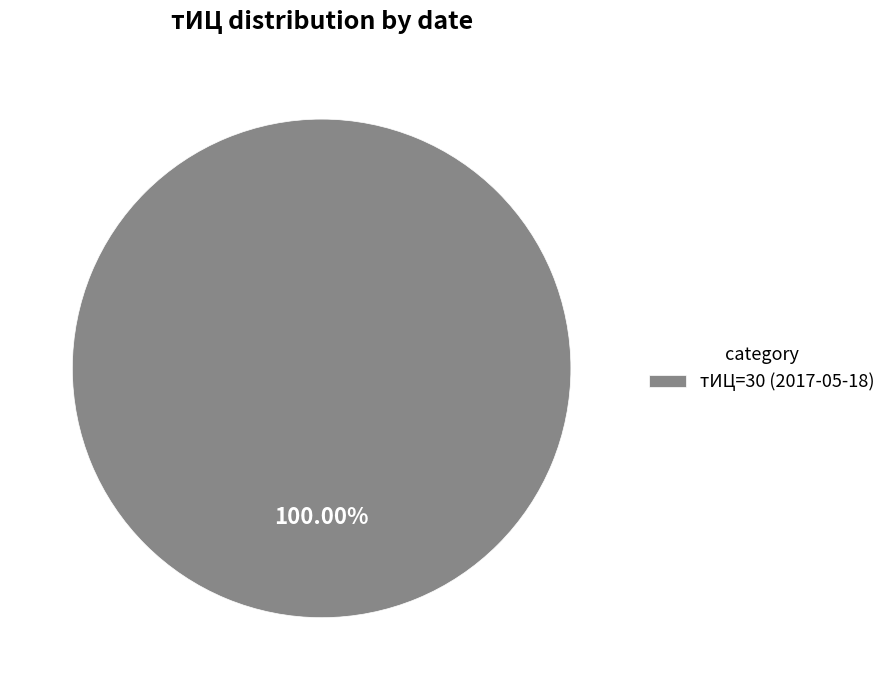

Is there a majority slice in this chart?

Yes